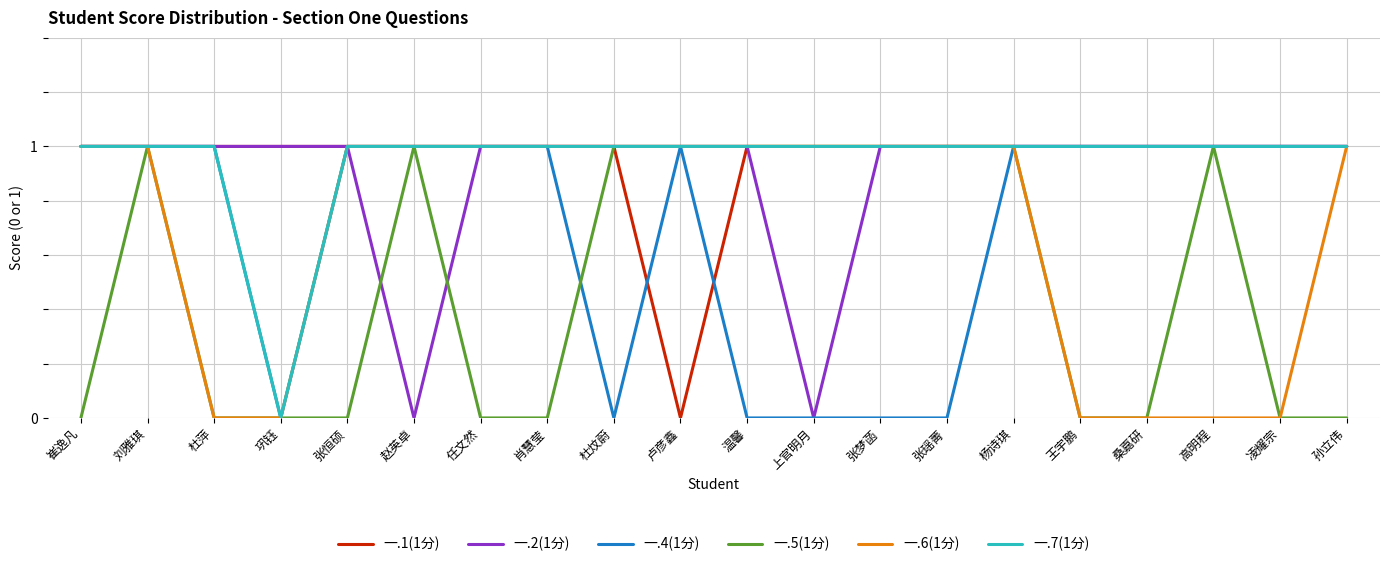

Which category has the lowest value in the 一.7(1分) series?

巩钰